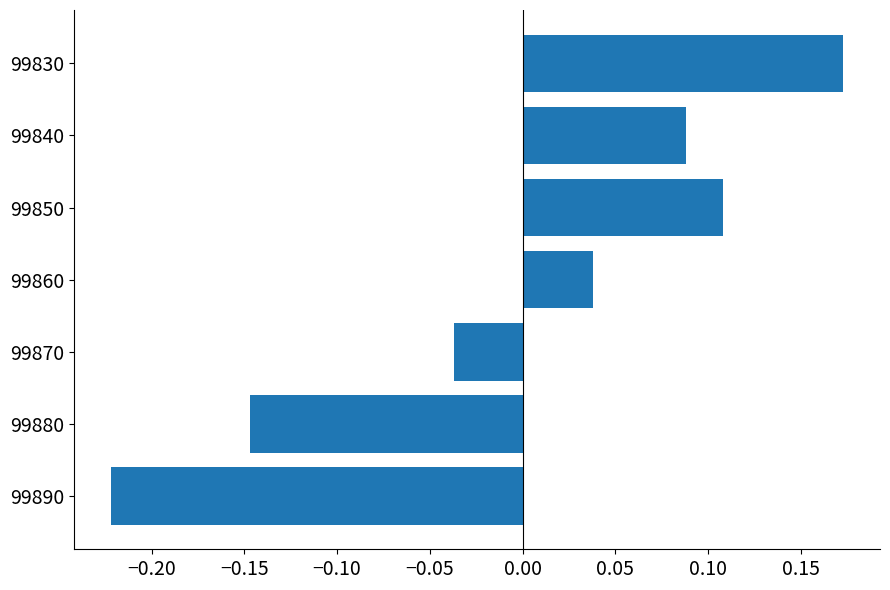

List the labels in order of value, largest first.

99830, 99850, 99840, 99860, 99870, 99880, 99890